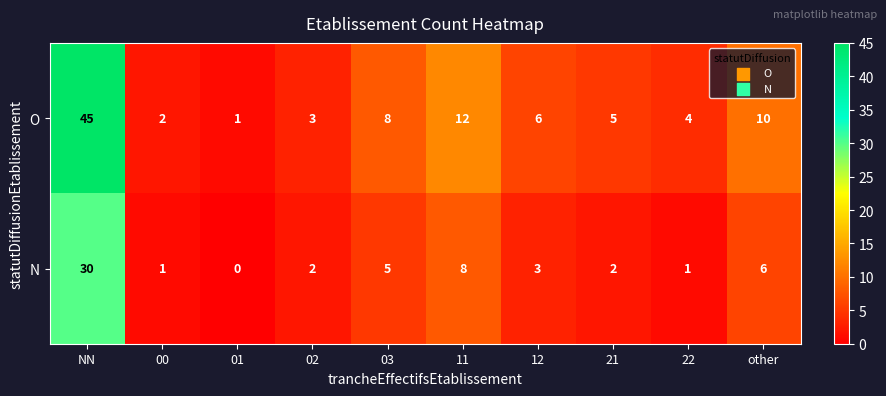

What is the difference between the highest and lowest values at 01?

1